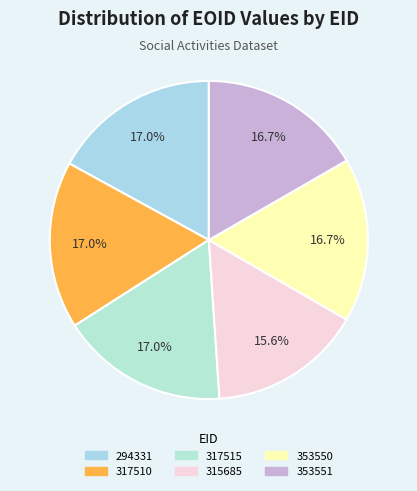

Which slice is the largest?

294331